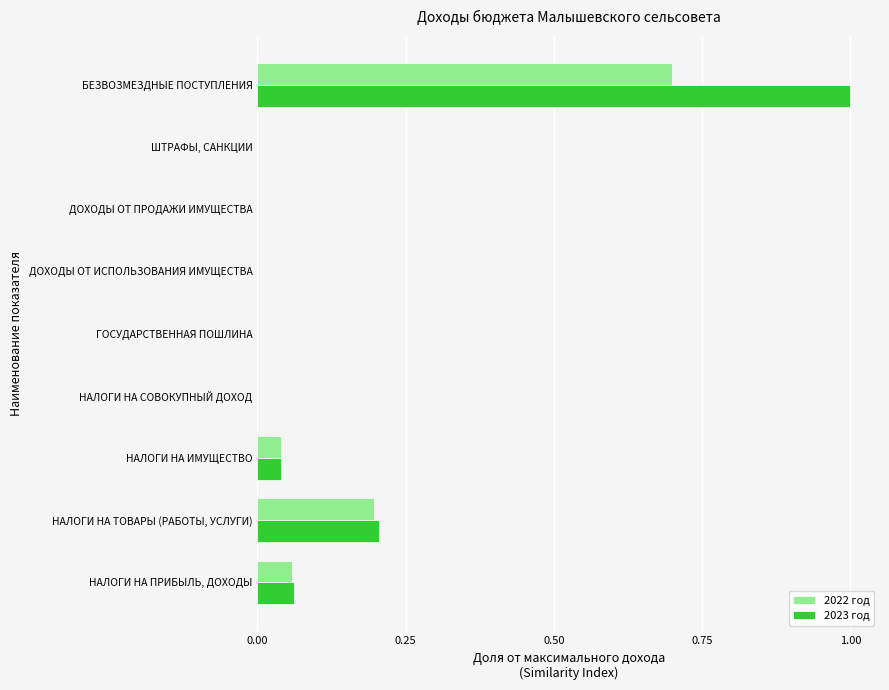

At which category is the sum across all series the highest?

БЕЗВОЗМЕЗДНЫЕ ПОСТУПЛЕНИЯ